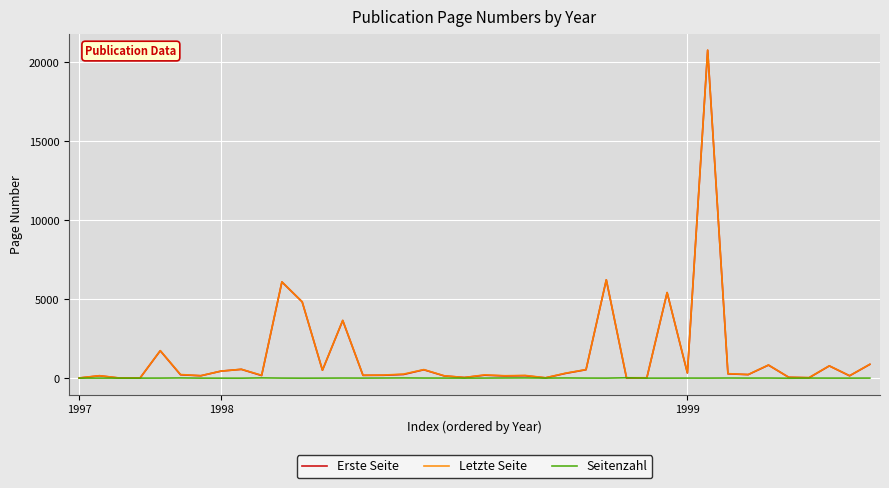

How many lines are shown in the chart?

3